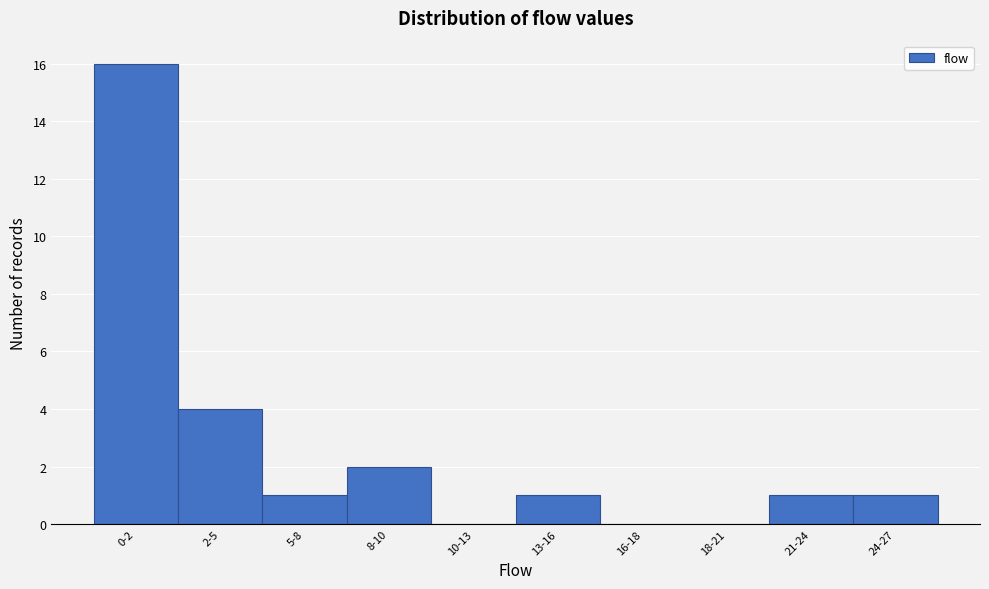

Reading left to right, extract all data points from this chart.

0-2=16	2-5=4	5-8=1	8-10=2	10-13=0	13-16=1	16-18=0	18-21=0	21-24=1	24-27=1